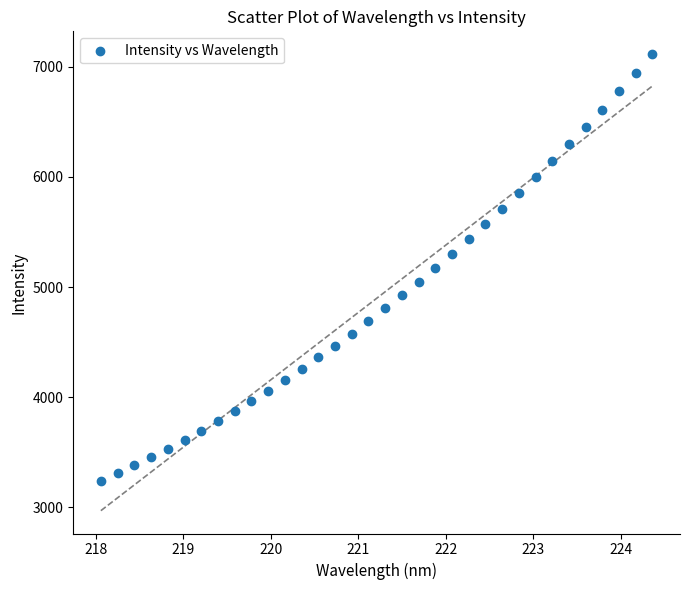

What is the range of X values (max minus min)?

6.3